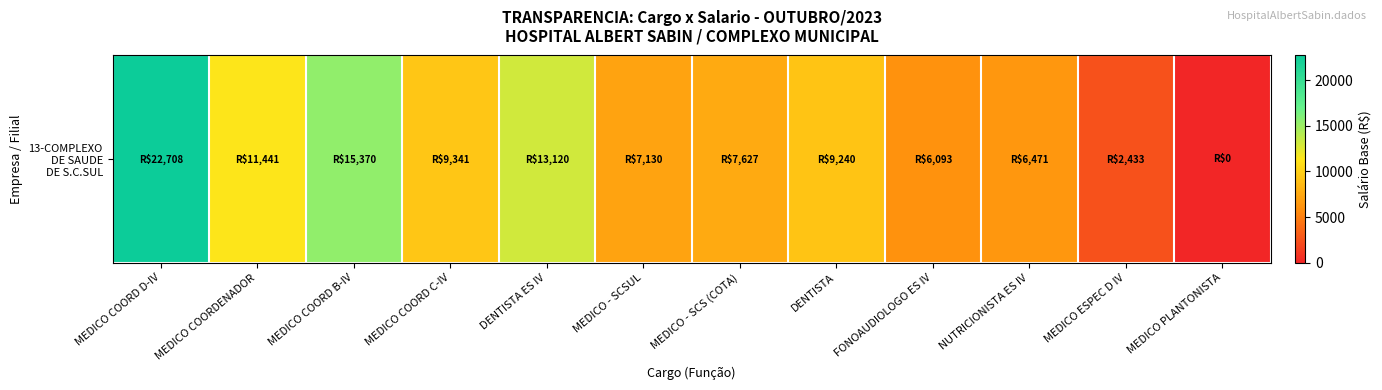

Count the number of categories in the chart.

12